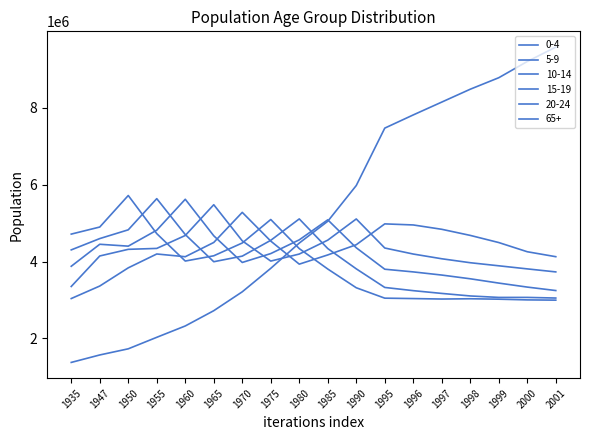

Does the chart have visible grid lines?

No